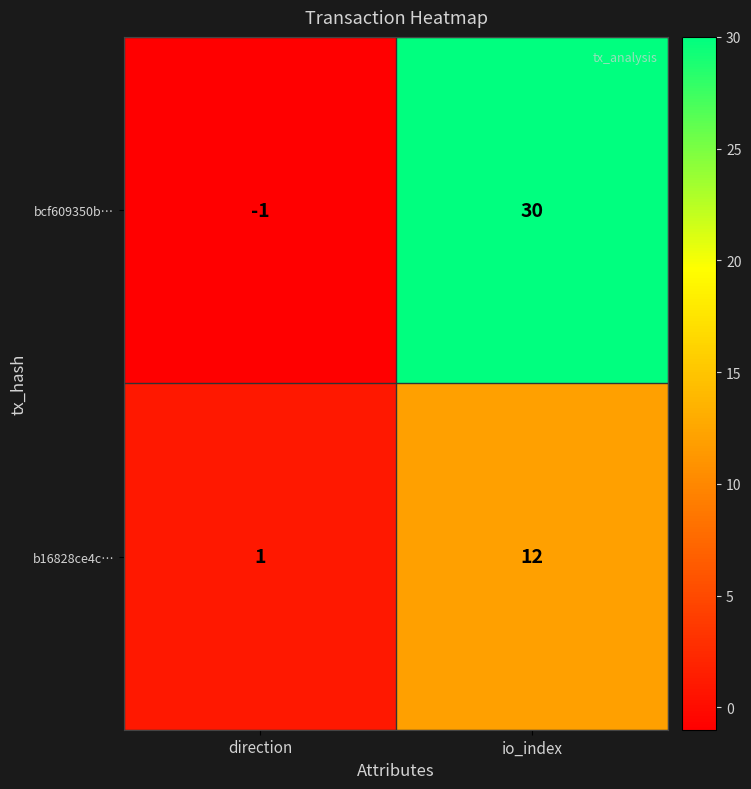

Between direction and io_index, which series saw the biggest shift?

bcf609350b…